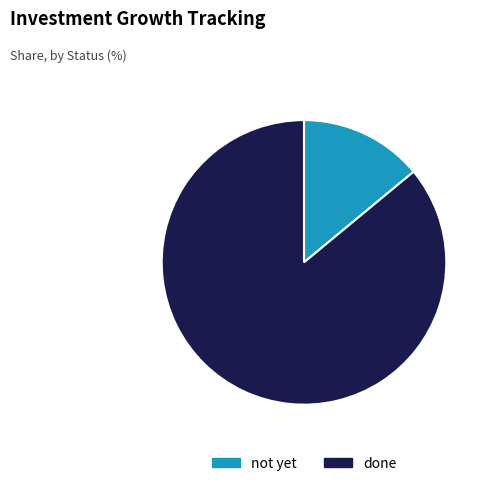

Which has a higher value, not yet or done?

done